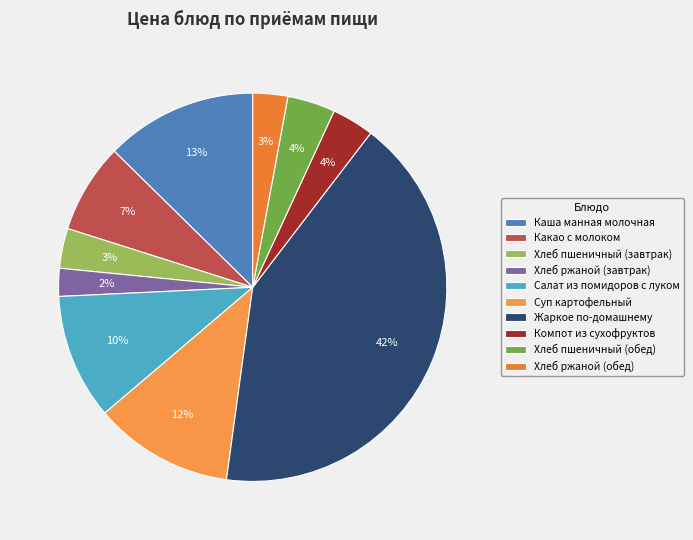

Combined, do Хлеб пшеничный (обед) and Суп картофельный account for over 50%?

No